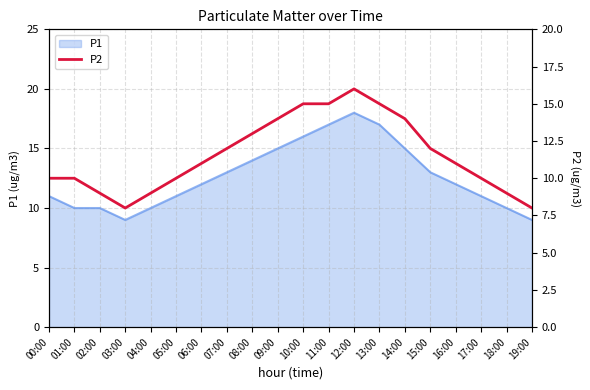

What is the label of the 17th point from the left?

16:00